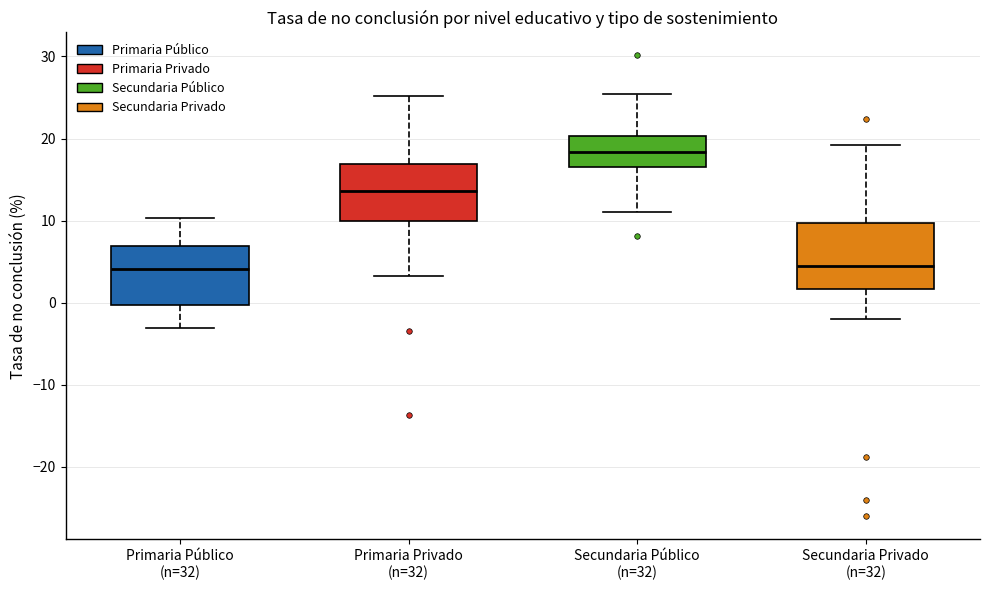

Reading left to right, transcribe this box plot: for each box, give where its median line is, the range the box spans, and where its two whiskers end, as read against the y-axis. The values are not printed on the chart, so give them approximately, as read against the axis.

Primaria Público (n=32): median 4, box 0 to 7, whiskers -3 to 10
Primaria Privado (n=32): median 14, box 10 to 17, whiskers 3 to 25
Secundaria Público (n=32): median 18, box 17 to 20, whiskers 11 to 25
Secundaria Privado (n=32): median 5, box 2 to 10, whiskers -2 to 19